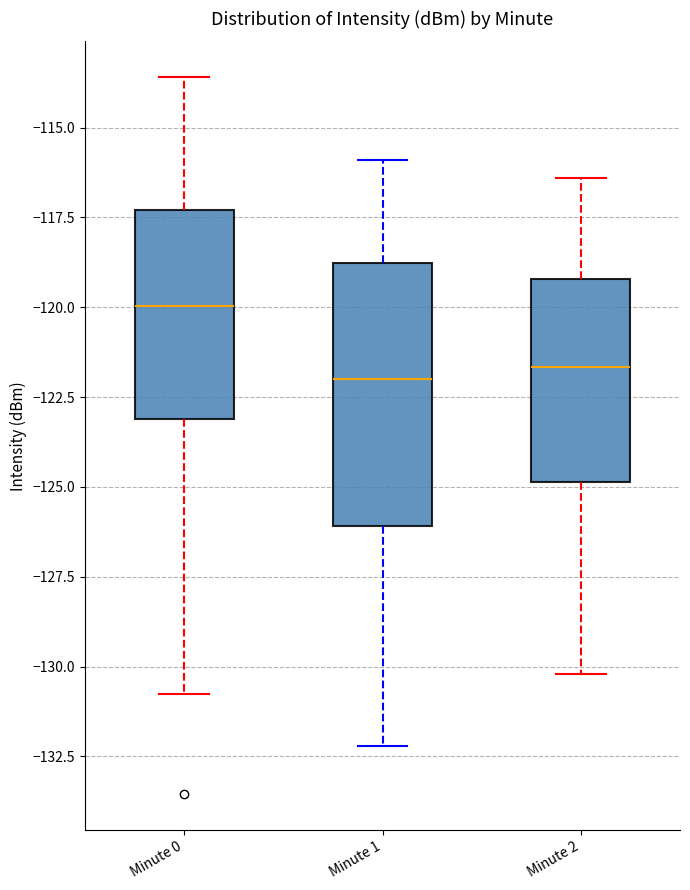

Which box has the highest median line?

Minute 0